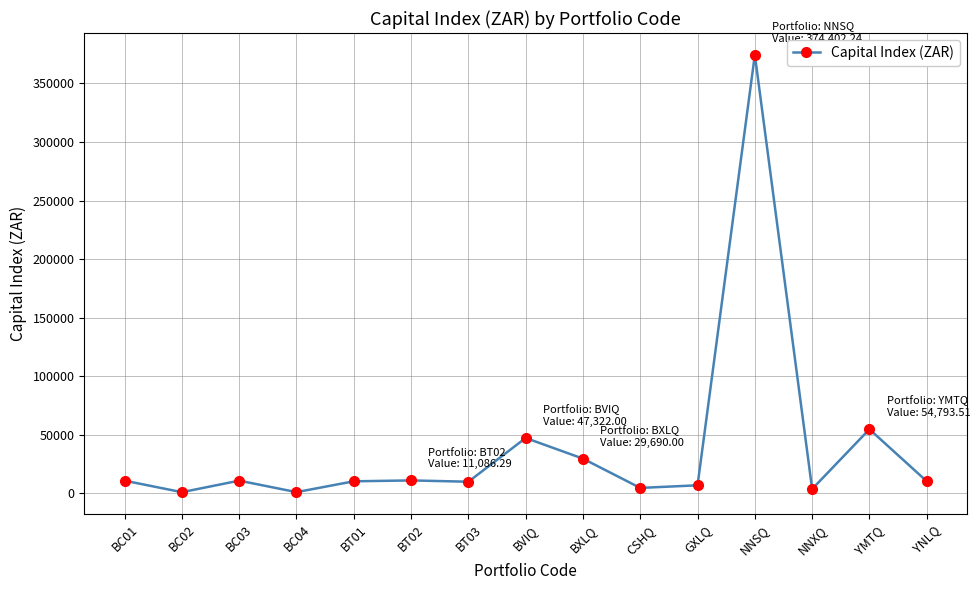

At which category does the data reach its first local valley?

BC02